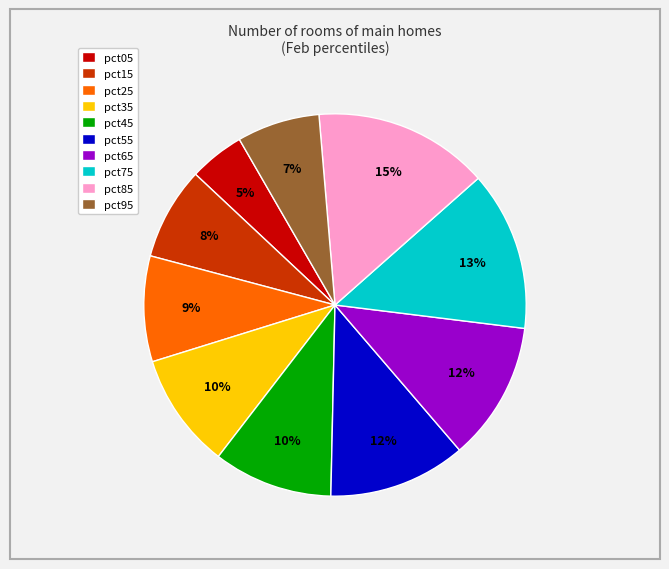

Does any single category account for the majority?

No